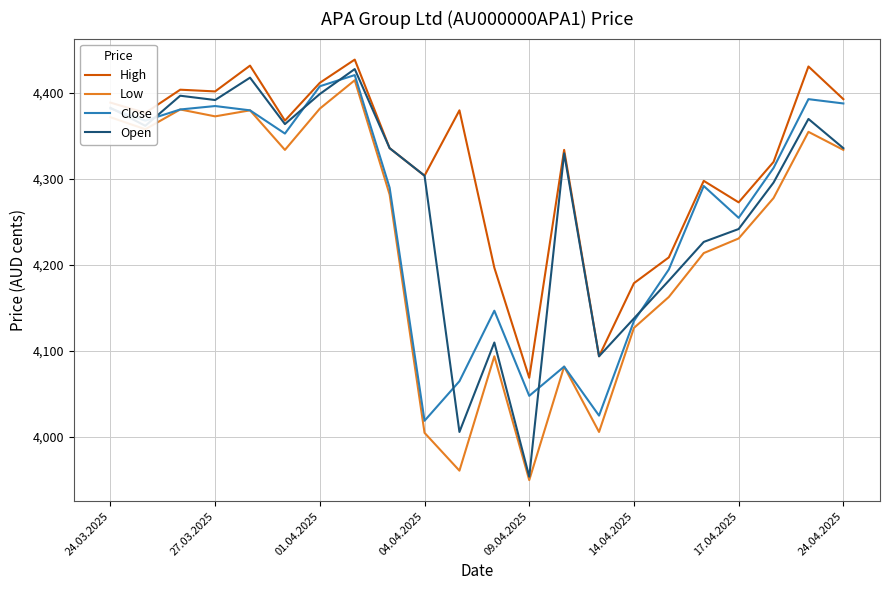

What is the greatest value displayed?

4439